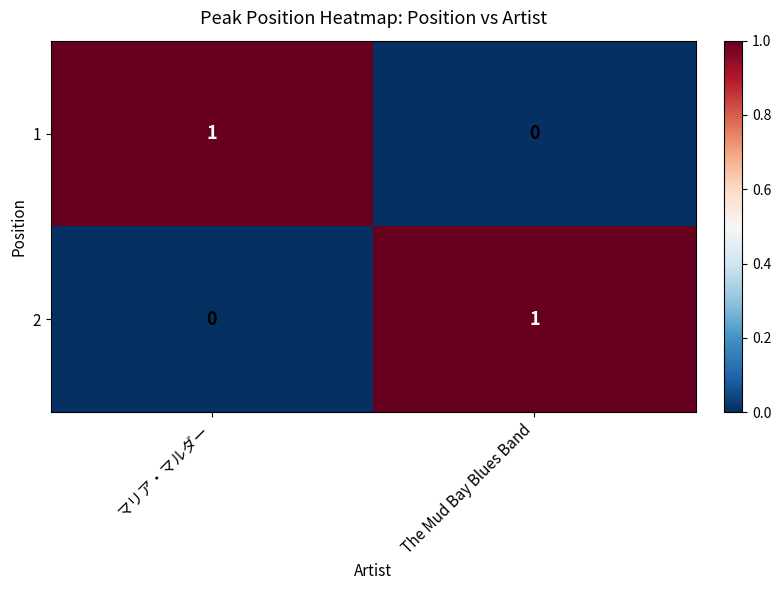

Reading left to right, extract all data points from this chart.

1: 1	0
2: 0	1